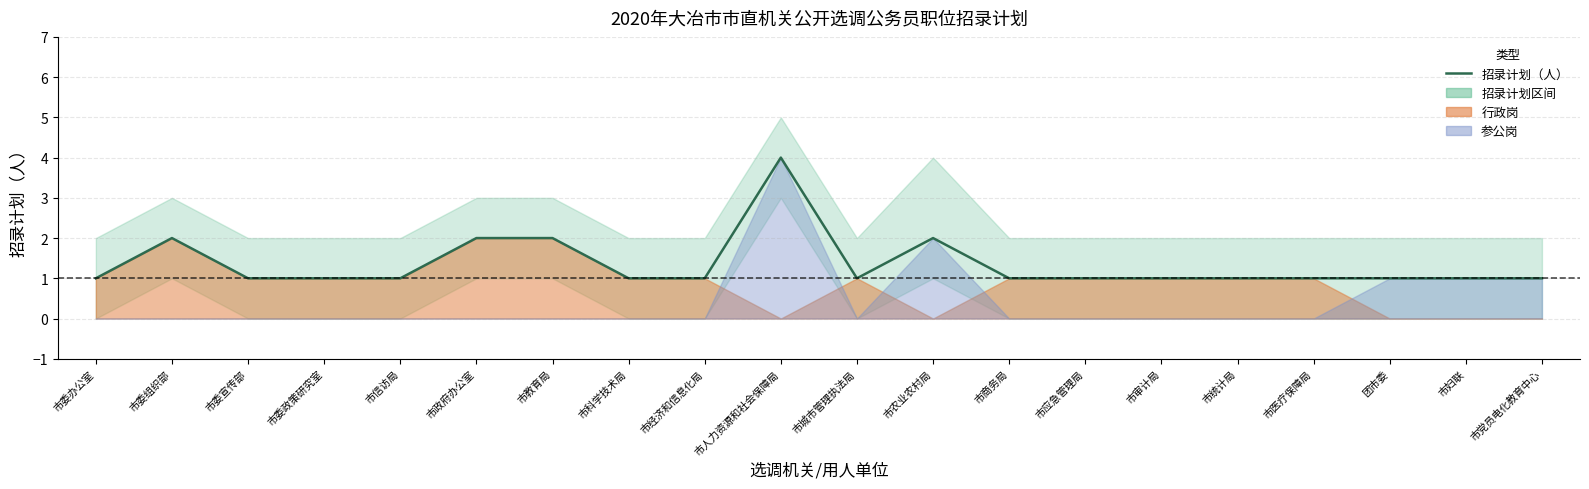

Approximately how many times larger is the value at 市经济和信息化局 compared to 市农业农村局?

0.5